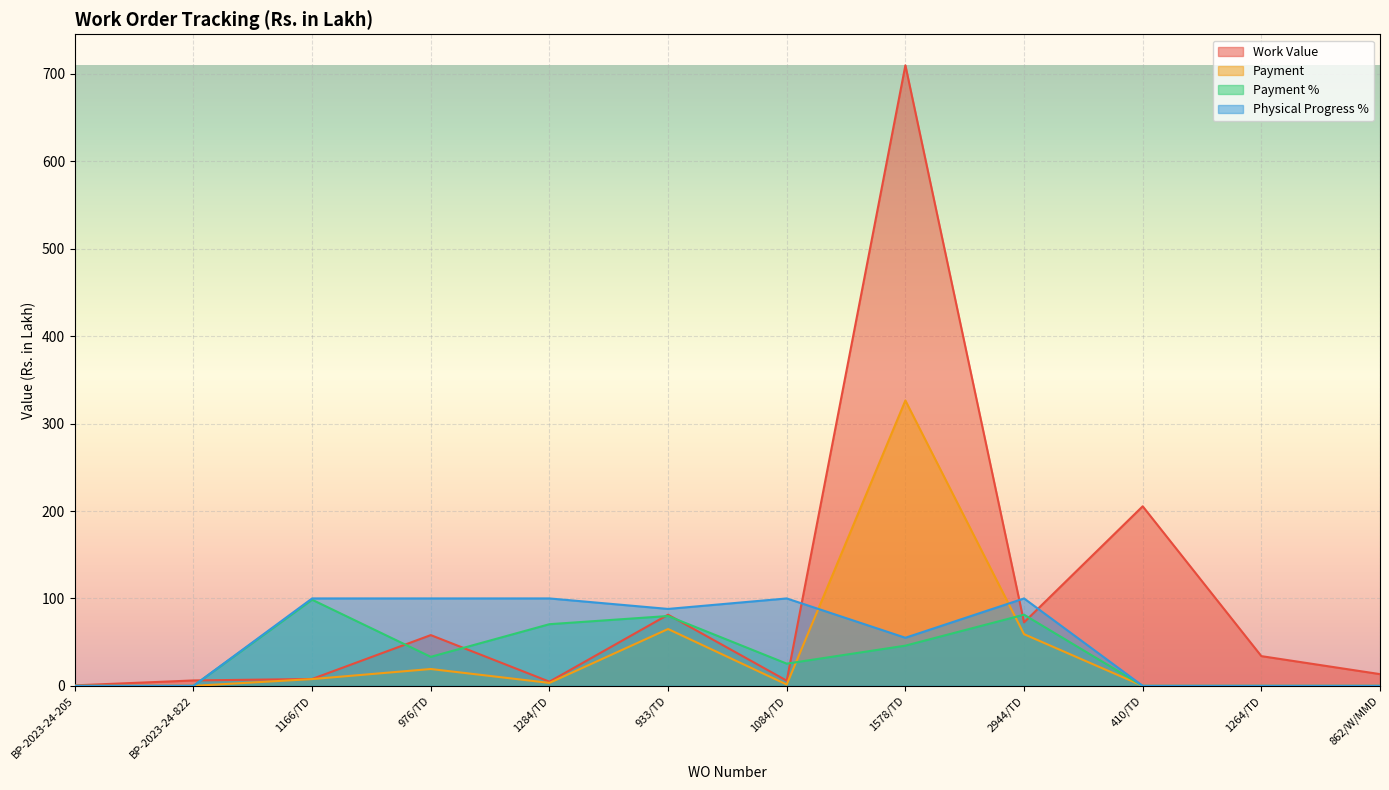

Is it true that Physical Progress % equals 58.5 at 1264/TD?

False